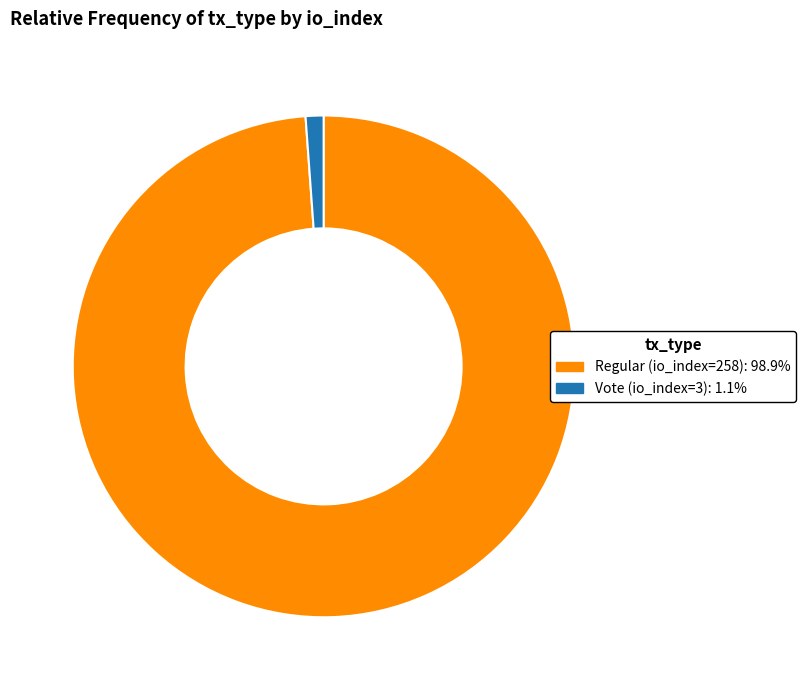

How many slices are in this pie chart?

2